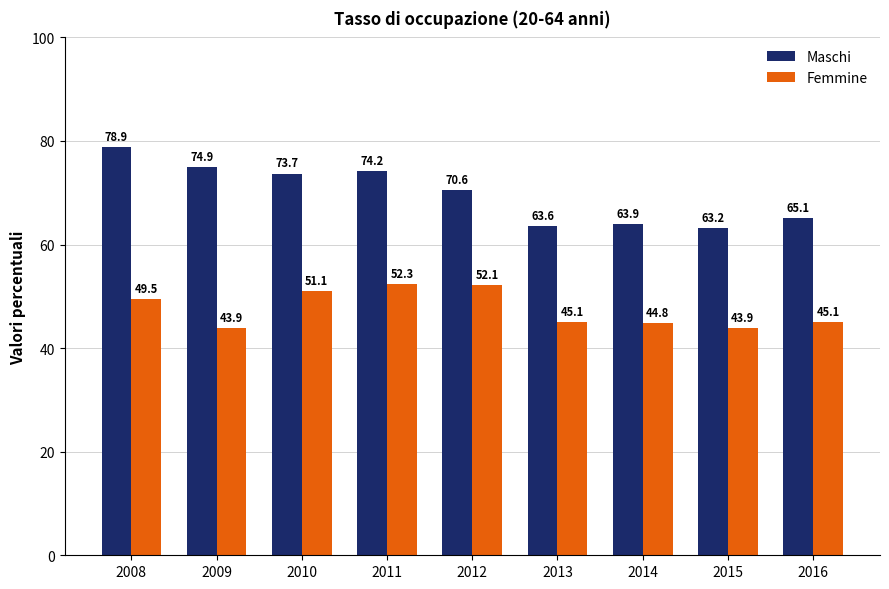

Which series has the widest spread of values?

Maschi